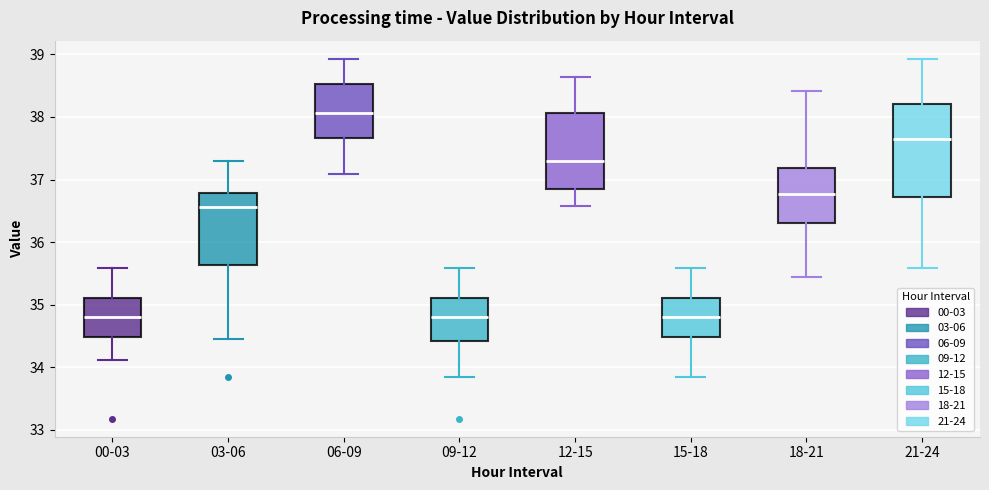

Which box has the highest median line?

06-09